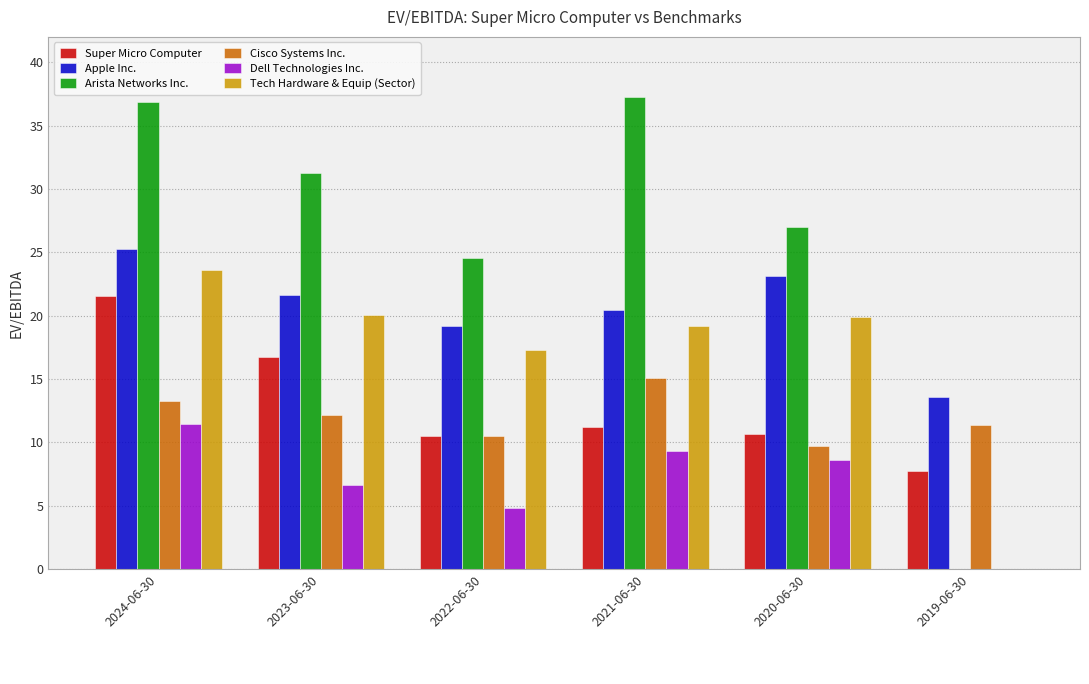

The Super Micro Computer series shows 35.6 at 2024-06-30. True or false?

False